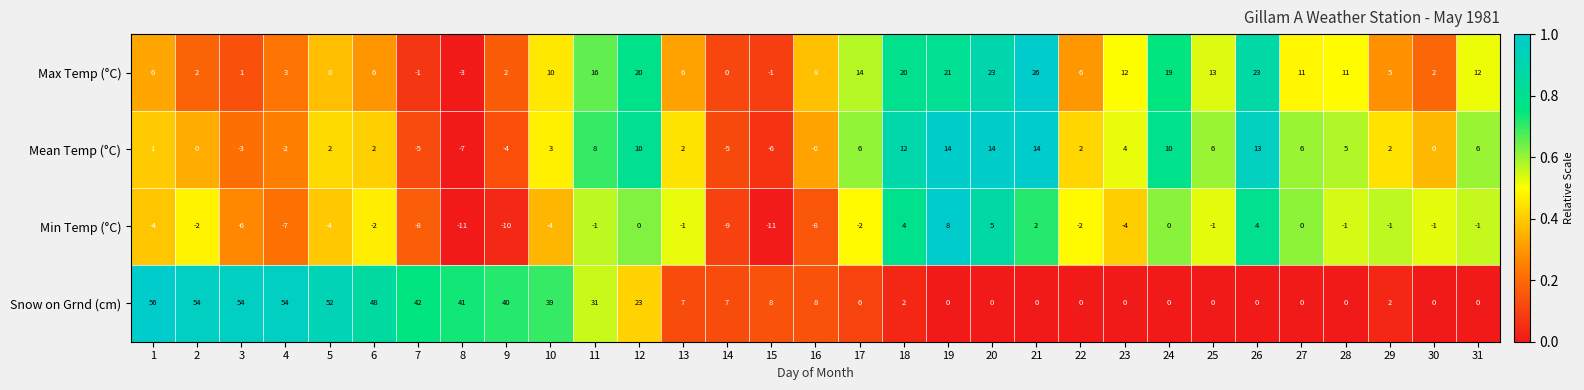

At which category is the sum across all series the highest?

1